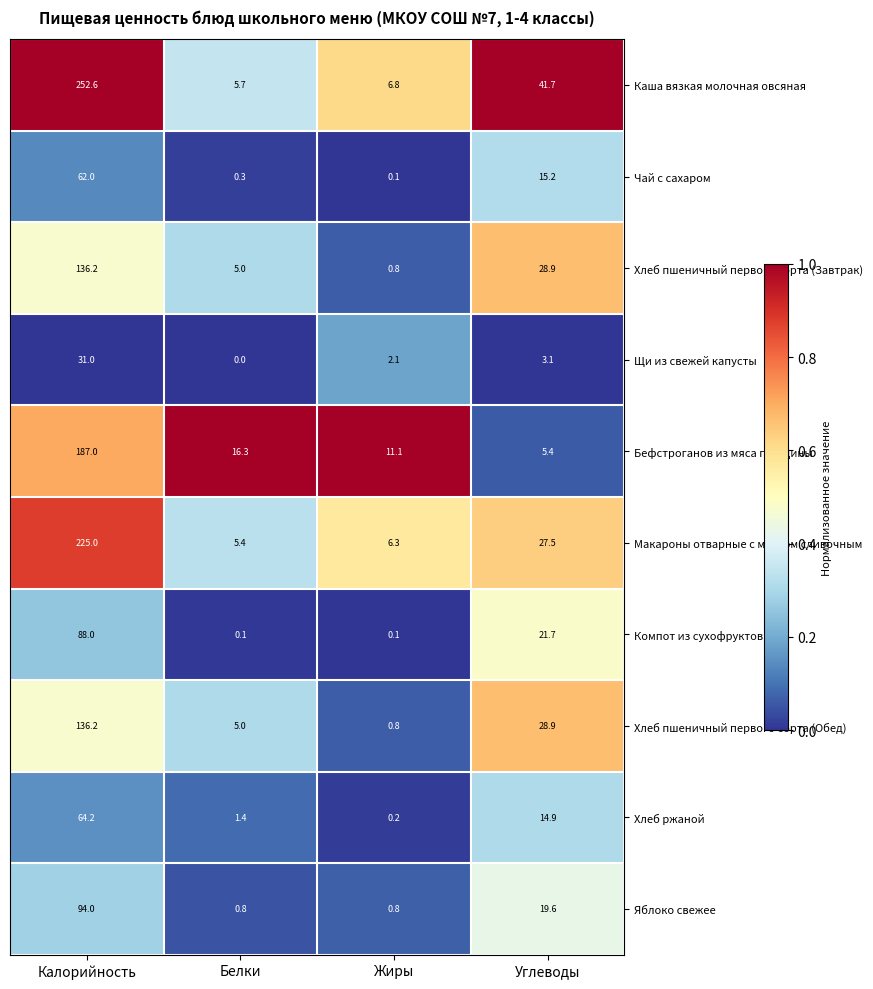

At how many categories does at least one series exceed 0?

4